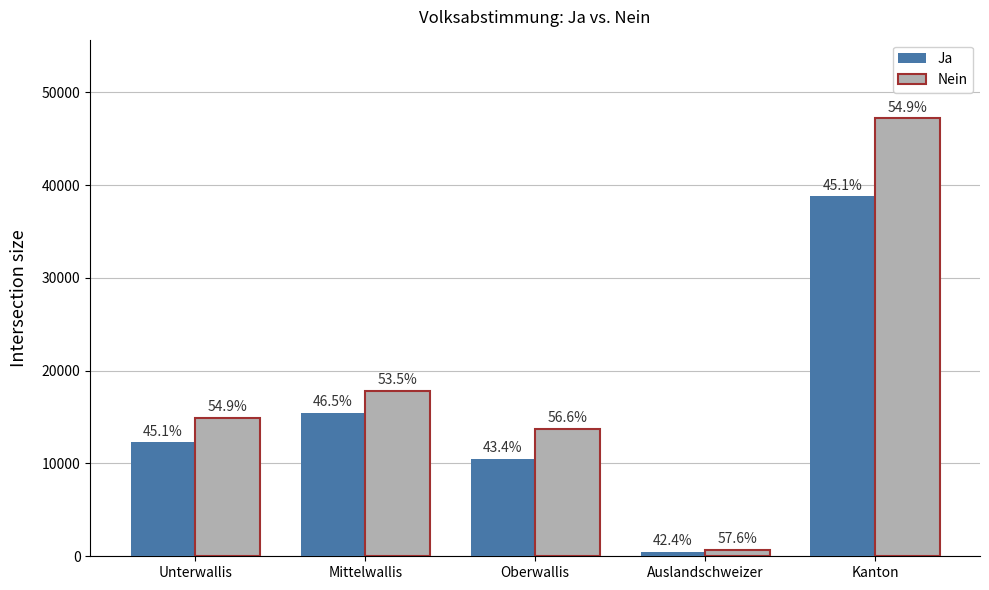

How many groups of bars are there?

5